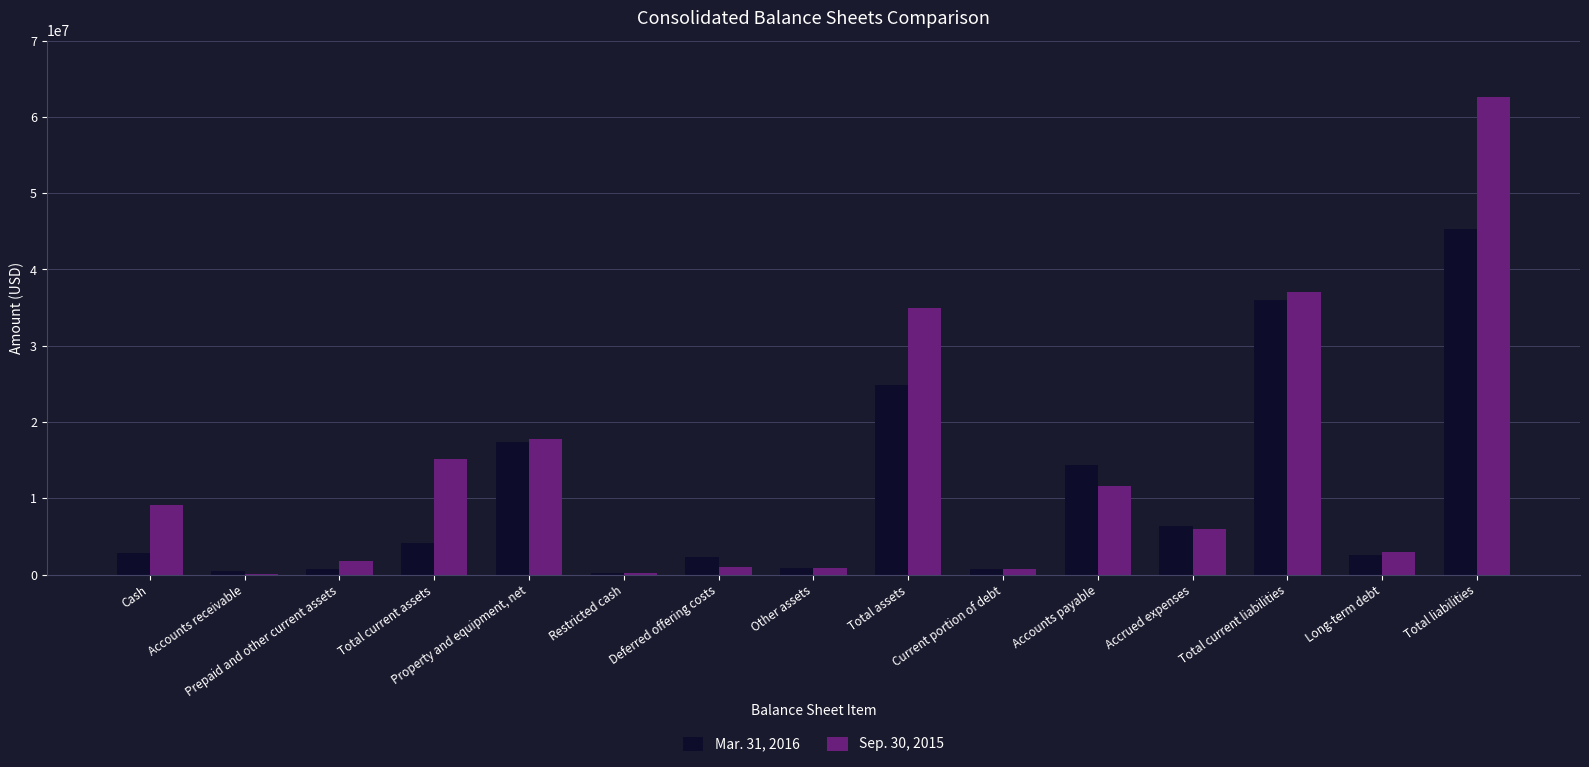

Where does the Sep. 30, 2015 series first go above 5924648?

Cash